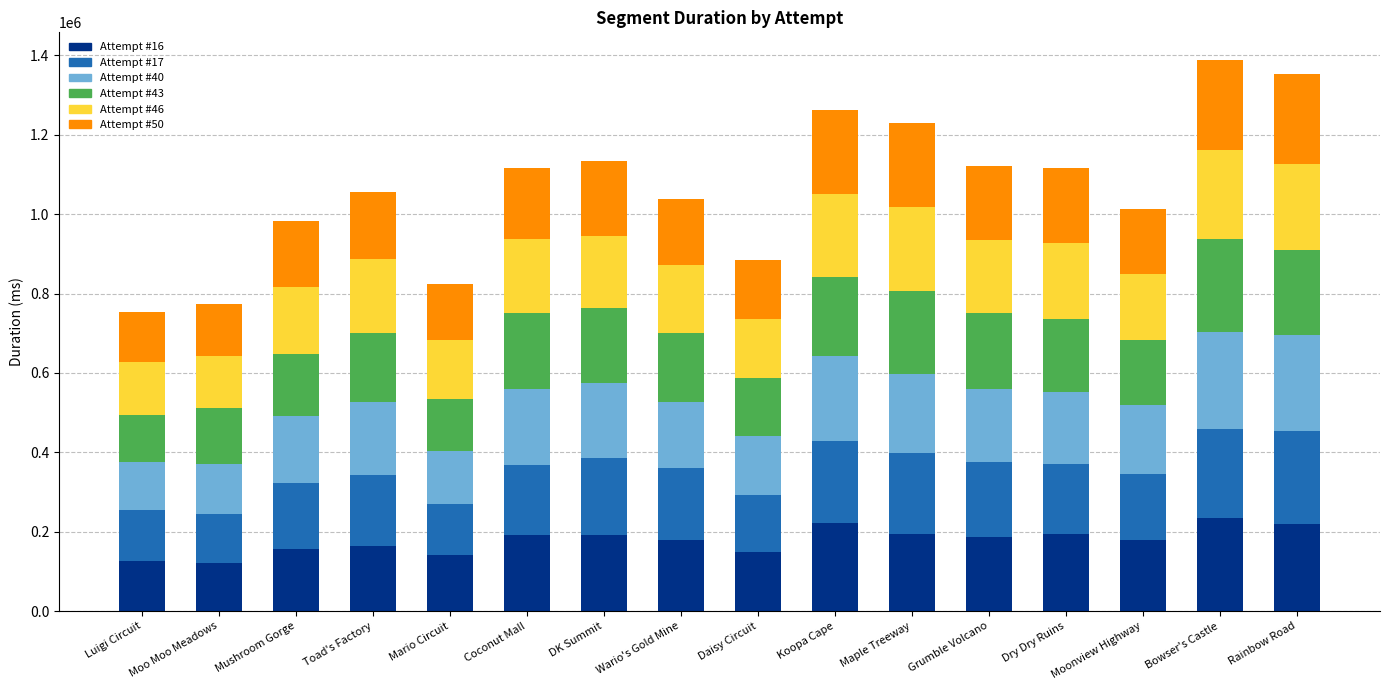

What is the total value across all series at Dry Dry Ruins?

1117396